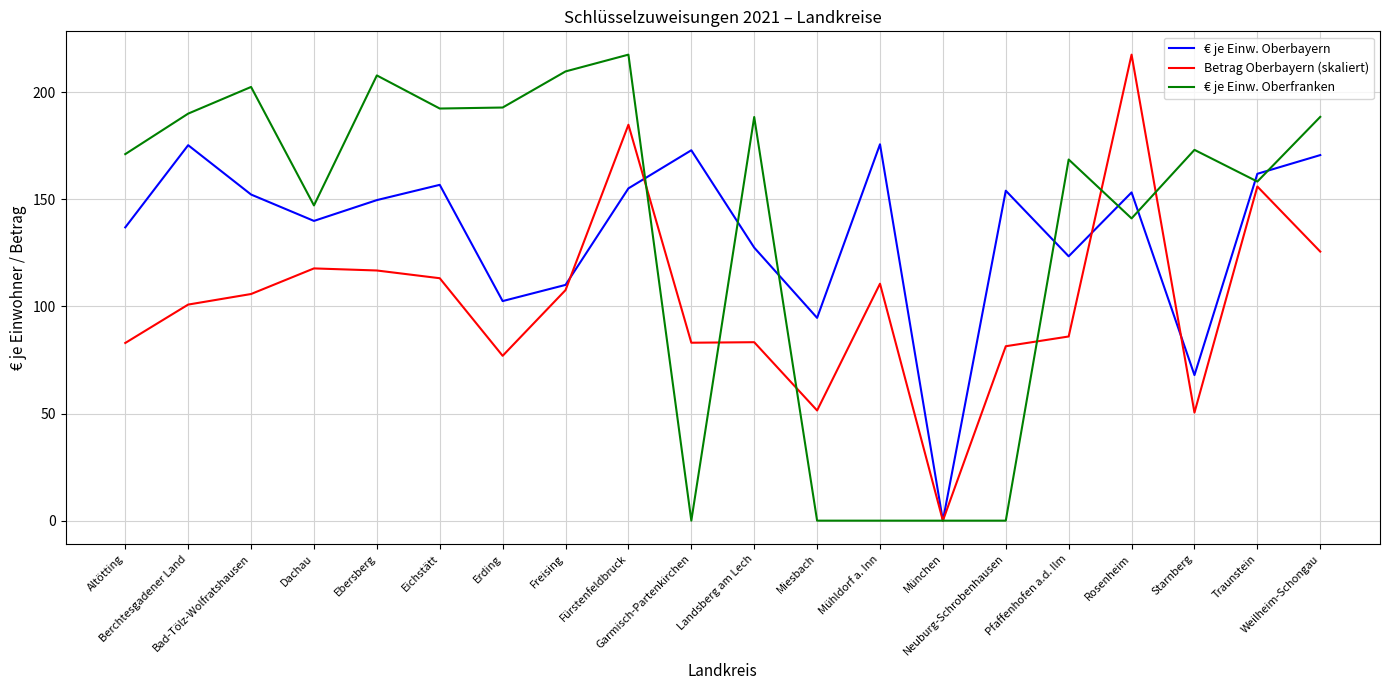

Which series ends up on top after the final intersection of € je Einw. Oberbayern and € je Einw. Oberfranken?

€ je Einw. Oberfranken